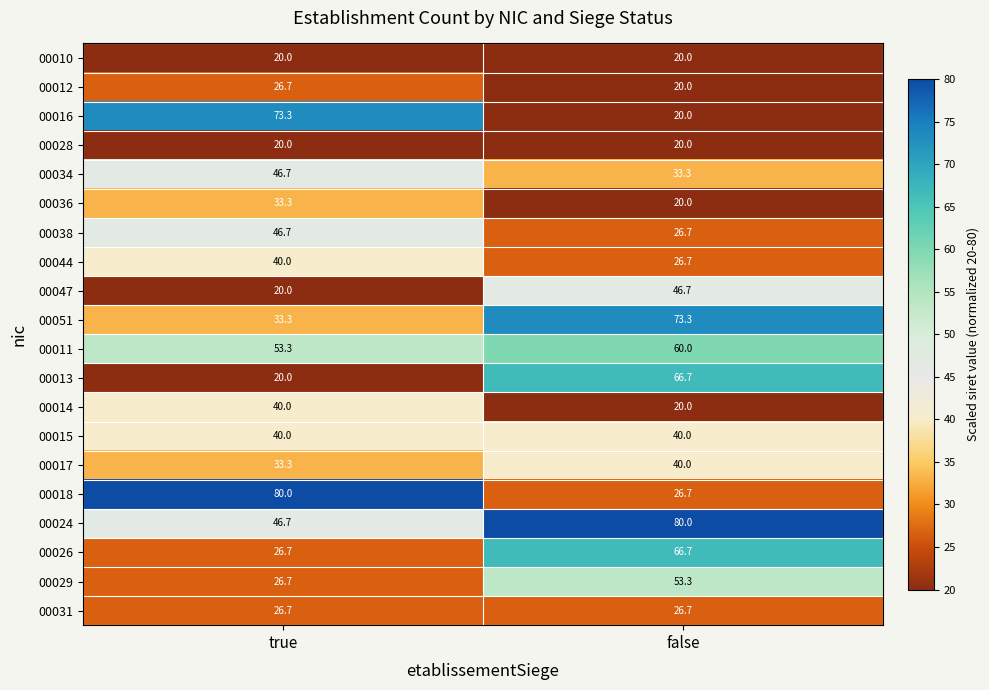

What is the greatest value displayed?

80.0